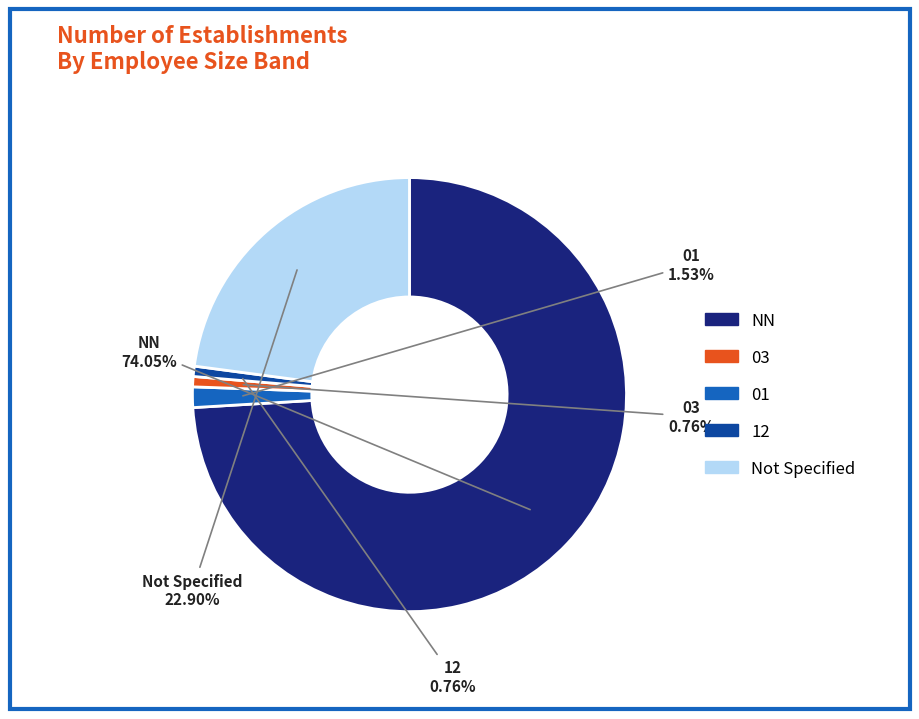

How many slices are in this pie chart?

5